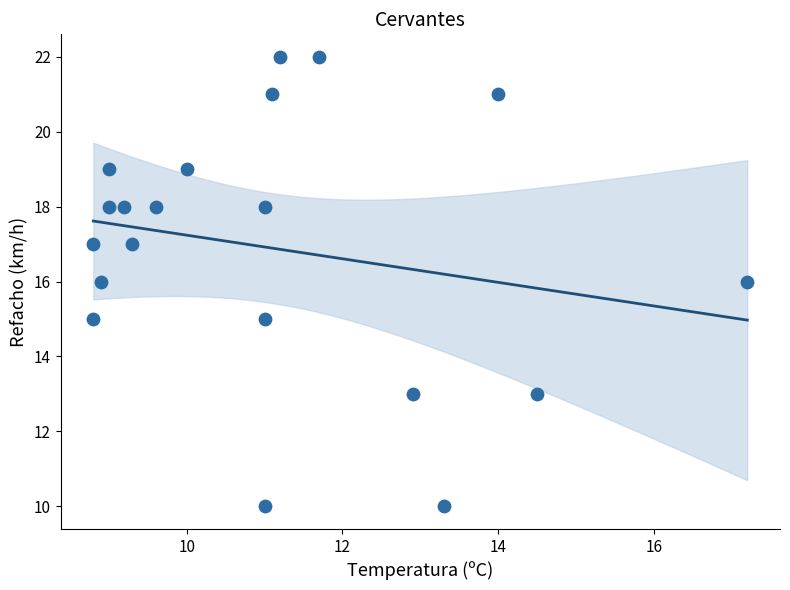

What is the range of Y values (max minus min)?

12